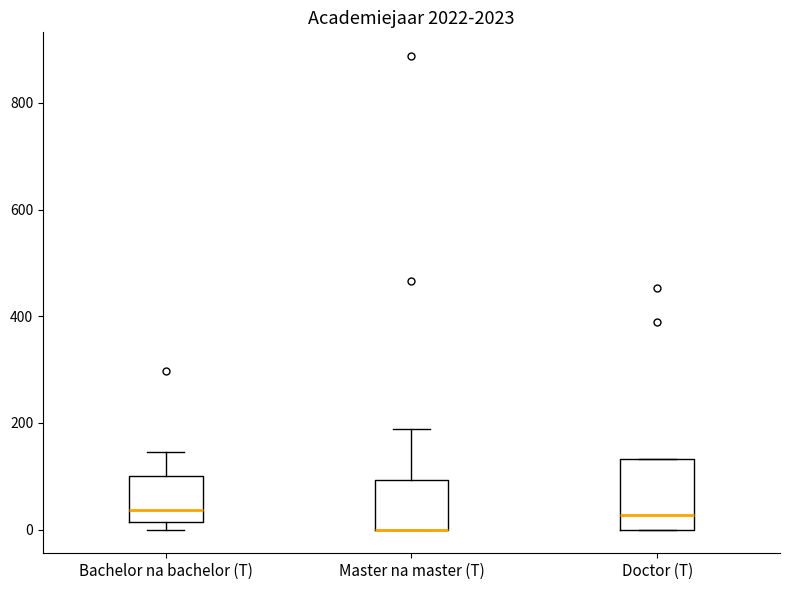

Reading left to right, transcribe this box plot: for each box, give where its median line is, the range the box spans, and where its two whiskers end, as read against the y-axis. The values are not printed on the chart, so give them approximately, as read against the axis.

Bachelor na bachelor (T): median 40, box 20 to 100, whiskers 0 to 140
Master na master (T): median 0 (drawn on the box's lower edge), box 0 to 100, whiskers 0 to 180
Doctor (T): median 20, box 0 to 140, whiskers 0 to 140